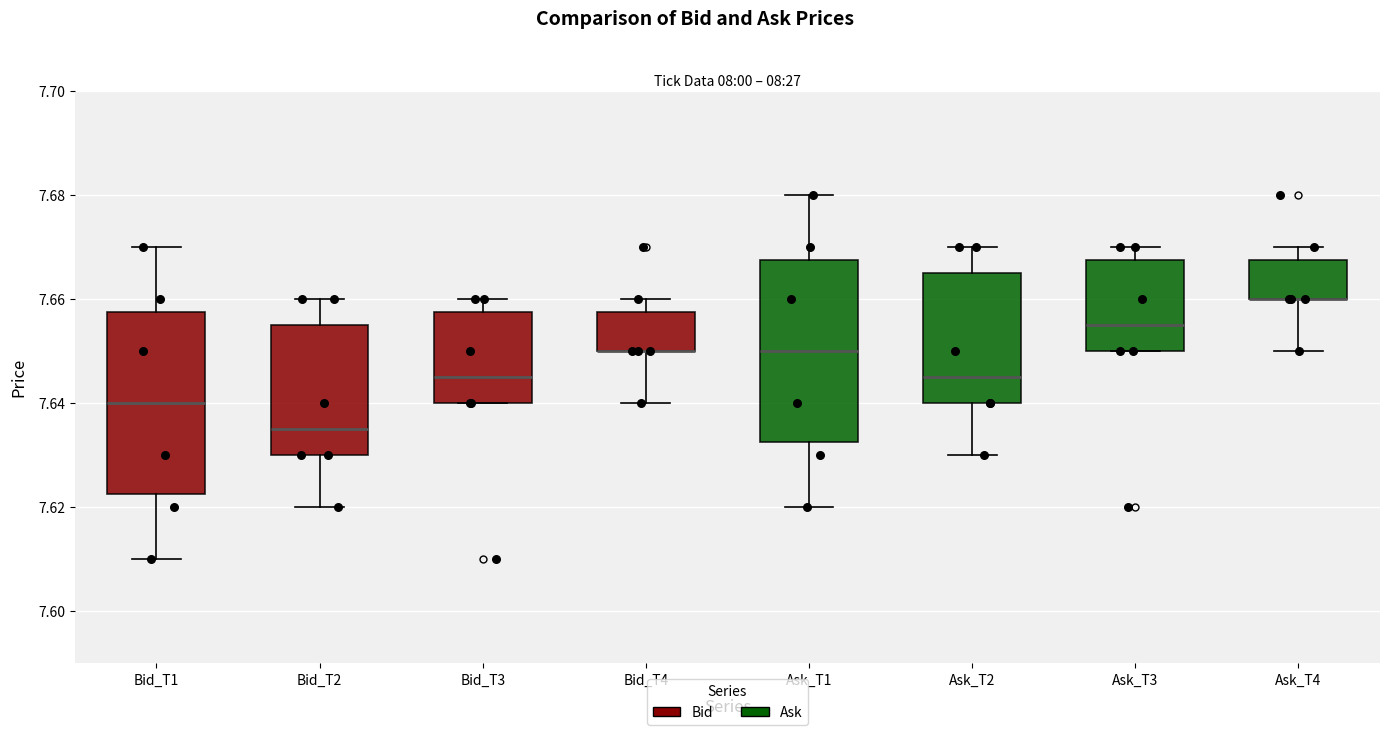

Reading left to right, read every box against the y-axis: the position of its median line, the range the box covers, and the ends of its whiskers. The values are not printed on the chart, so give them approximately, as read against the axis.

Bid_T1: median 7.640, box 7.622 to 7.658, whiskers 7.610 to 7.670
Bid_T2: median 7.636, box 7.630 to 7.656, whiskers 7.620 to 7.660
Bid_T3: median 7.646, box 7.640 to 7.658, whiskers 7.640 to 7.660
Bid_T4: median 7.650 (drawn on the box's lower edge), box 7.650 to 7.658, whiskers 7.640 to 7.660
Ask_T1: median 7.650, box 7.632 to 7.668, whiskers 7.620 to 7.680
Ask_T2: median 7.646, box 7.640 to 7.666, whiskers 7.630 to 7.670
Ask_T3: median 7.656, box 7.650 to 7.668, whiskers 7.650 to 7.670
Ask_T4: median 7.660 (drawn on the box's lower edge), box 7.660 to 7.668, whiskers 7.650 to 7.670